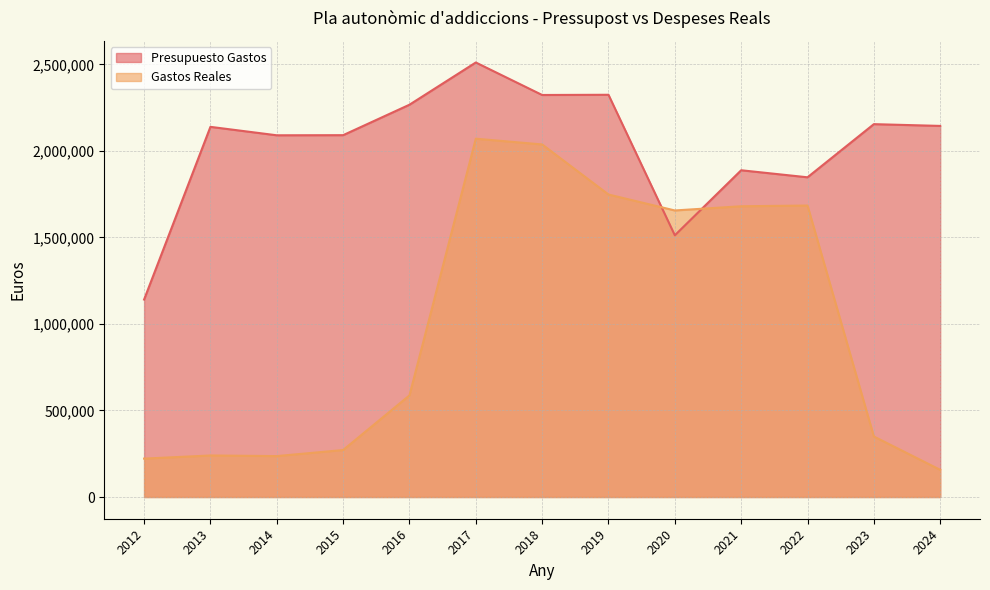

What is the difference between the second highest and second lowest values in the Presupuesto Gastos series?

811999.0